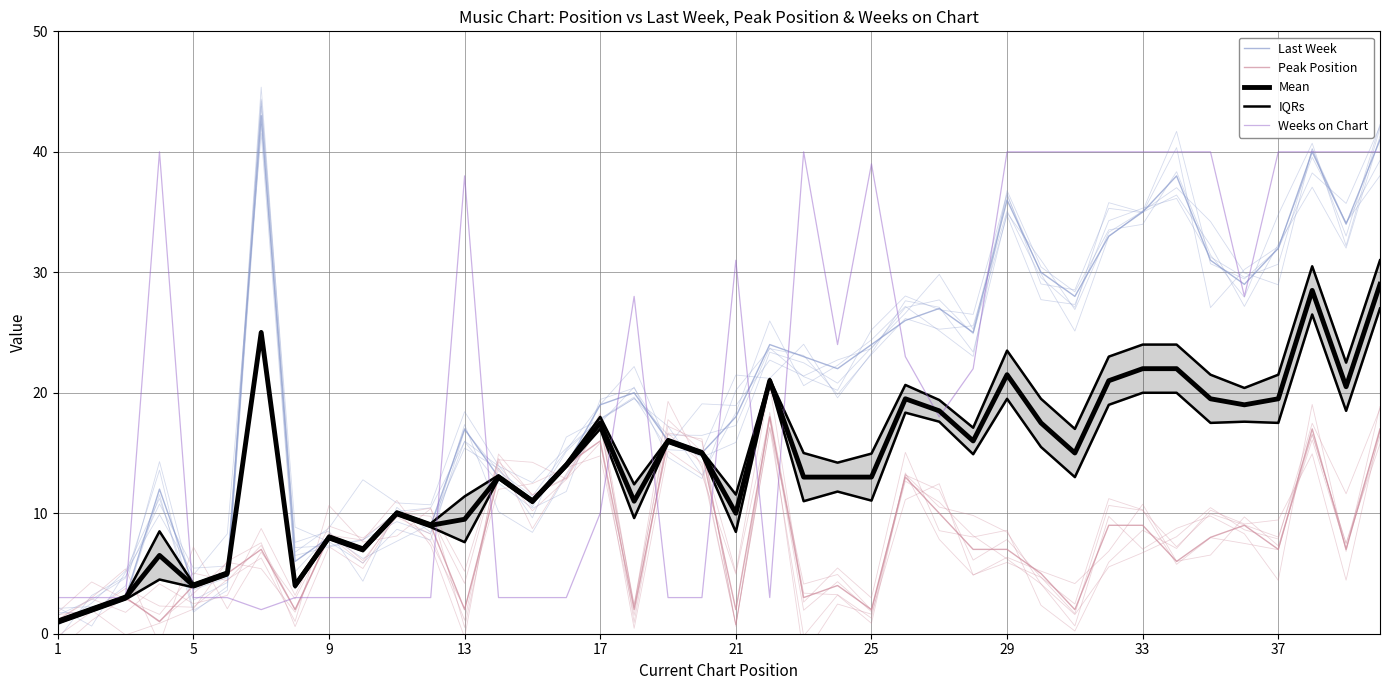

How many interior local valleys does the IQRs series have?

14